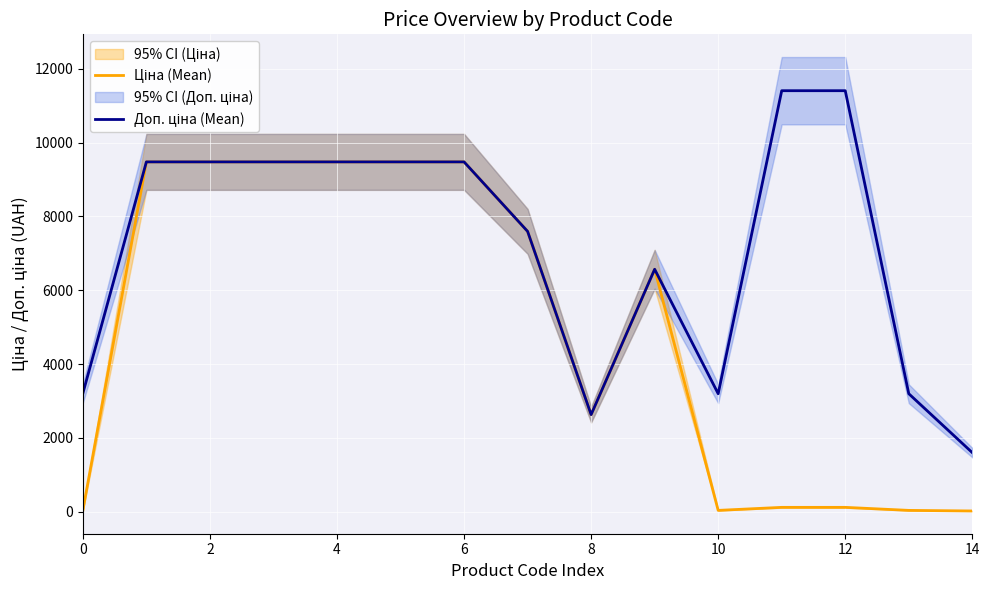

At 2, list the series in order from smallest to largest.

Ціна (Mean), Доп. ціна (Mean)